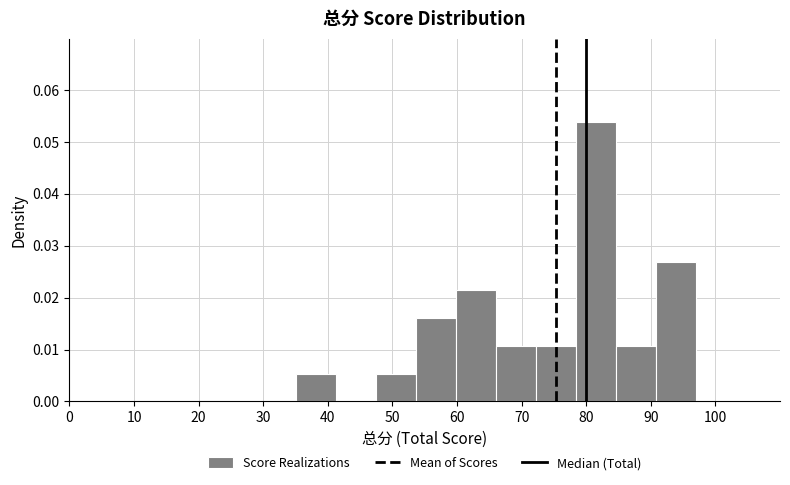

Reading left to right, transcribe this chart: for each bar, give the range it covers on the x-axis and its height. Neither the bar edges nor the heights are printed on the chart, so give them approximately, as read against the axes.

35.0 to 41.2: 0.005
41.2 to 47.4: 0
47.4 to 53.6: 0.005
53.6 to 59.8: 0.016
59.8 to 66.0: 0.022
66.0 to 72.2: 0.011
72.2 to 78.4: 0.011
78.4 to 84.6: 0.054
84.6 to 90.8: 0.011
90.8 to 97.0: 0.027